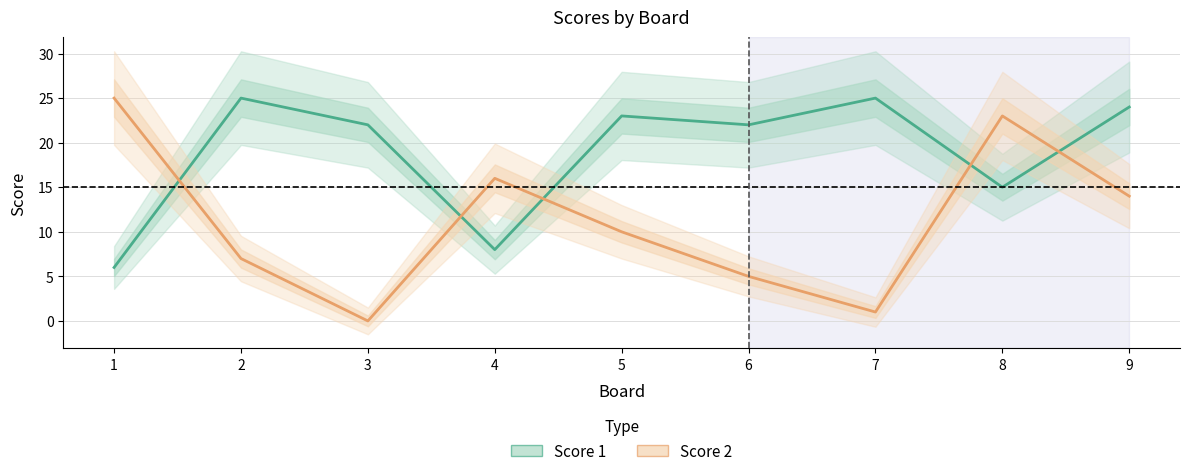

Which series has the largest range (max minus min)?

Score 2